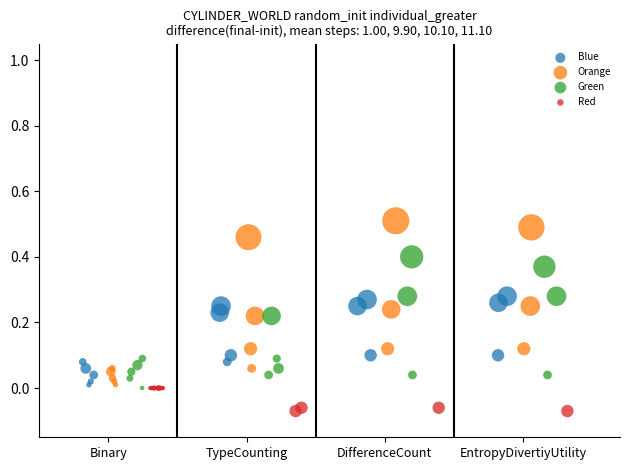

Which series contains the lowest Y value?

Red